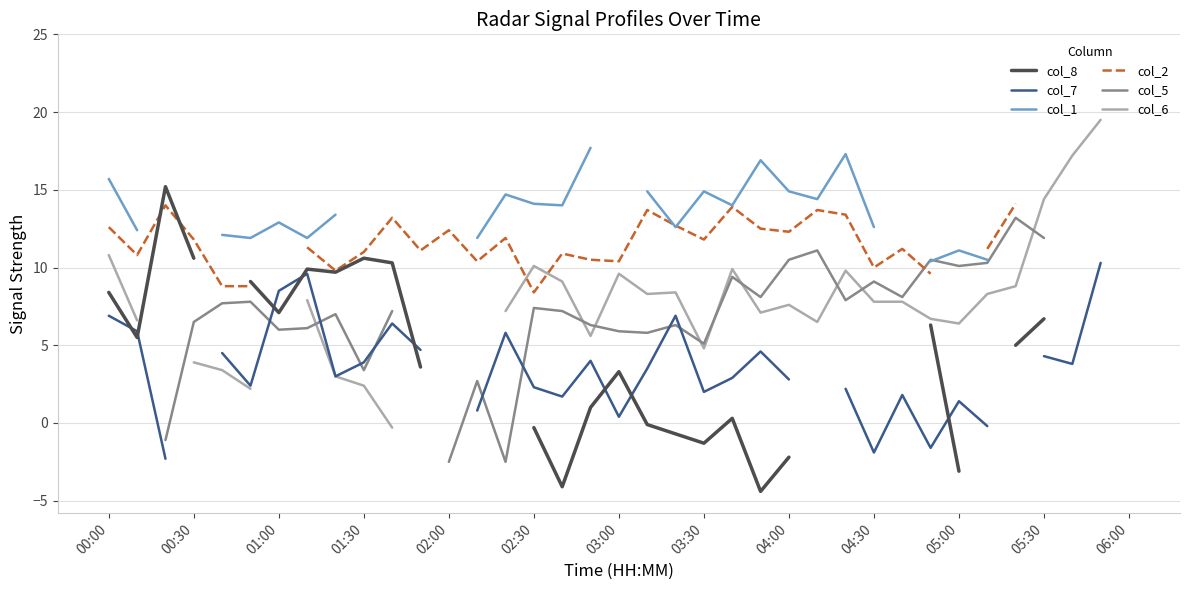

How many positive values does the col_5 series have?

28